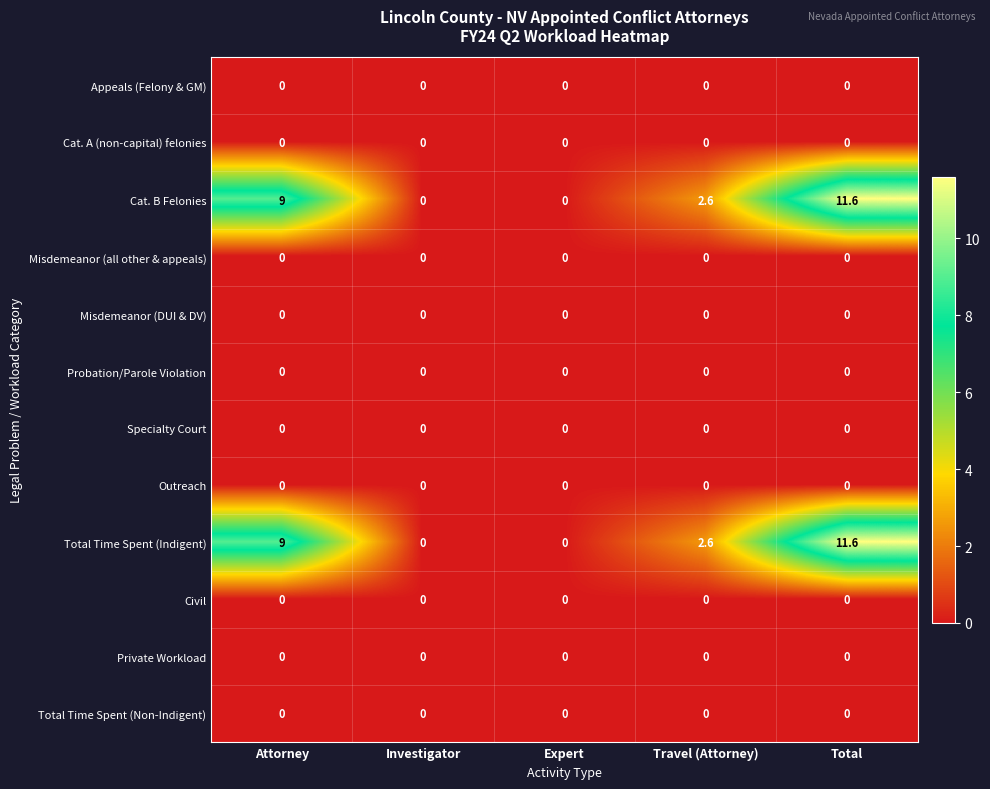

Which label corresponds to the largest value in the chart?

Total